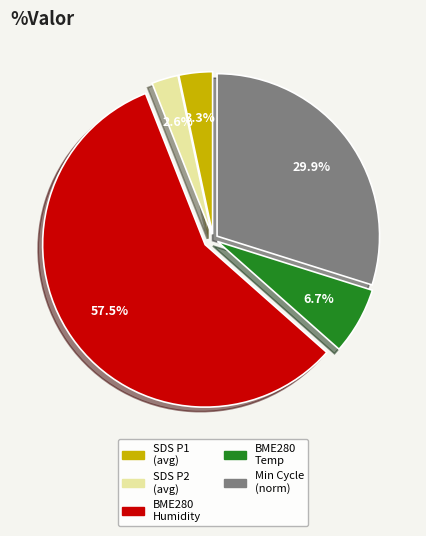

What percentage is NOT represented by SDS P2 (avg)?

97.4%